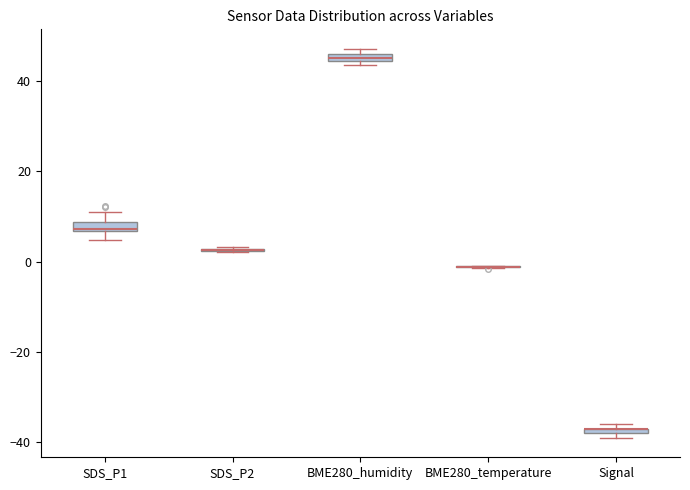

Where is the lower edge of the box for BME280_humidity on the y-axis? The values are not printed on the chart, so give them approximately, as read against the axis.

44